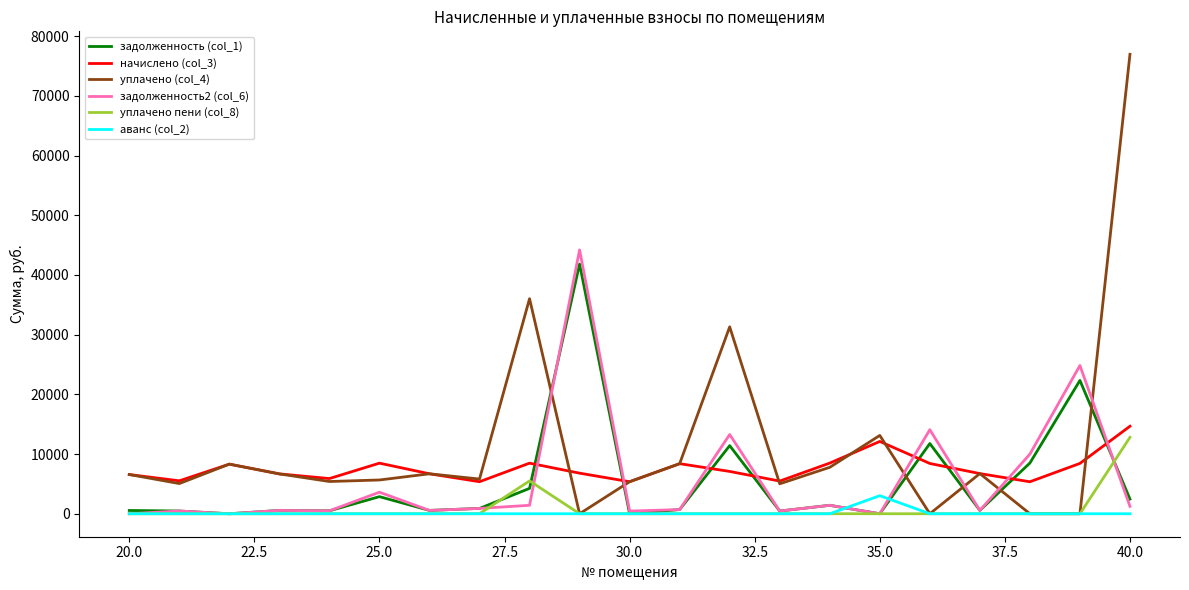

True or false: аванс (col_2) and начислено (col_3) cross at least once.

False